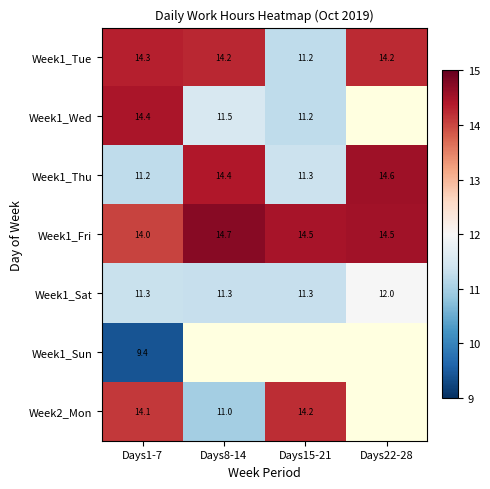

What is the sum of all Week1_Fri values?

57.8